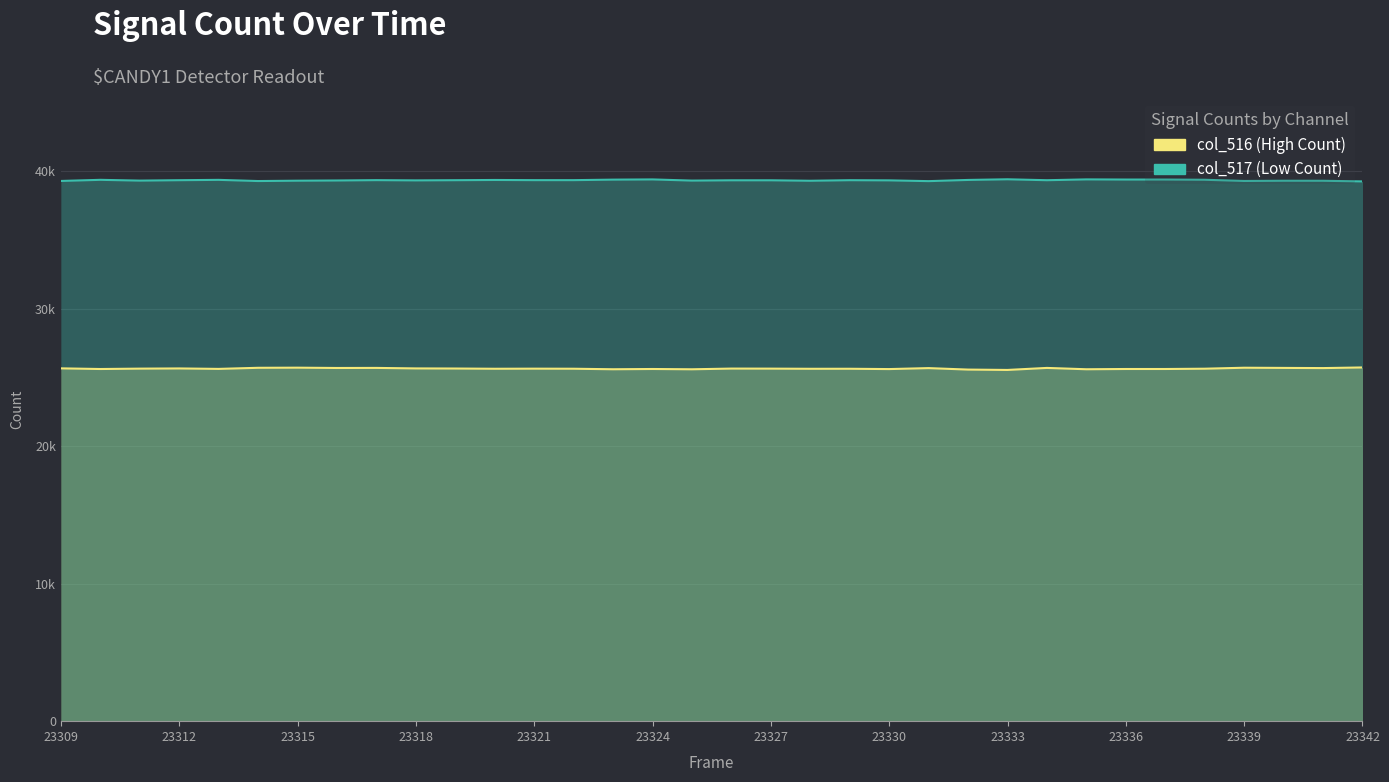

True or false: col_517 (Low Count) and col_516 (High Count) cross at least once.

False